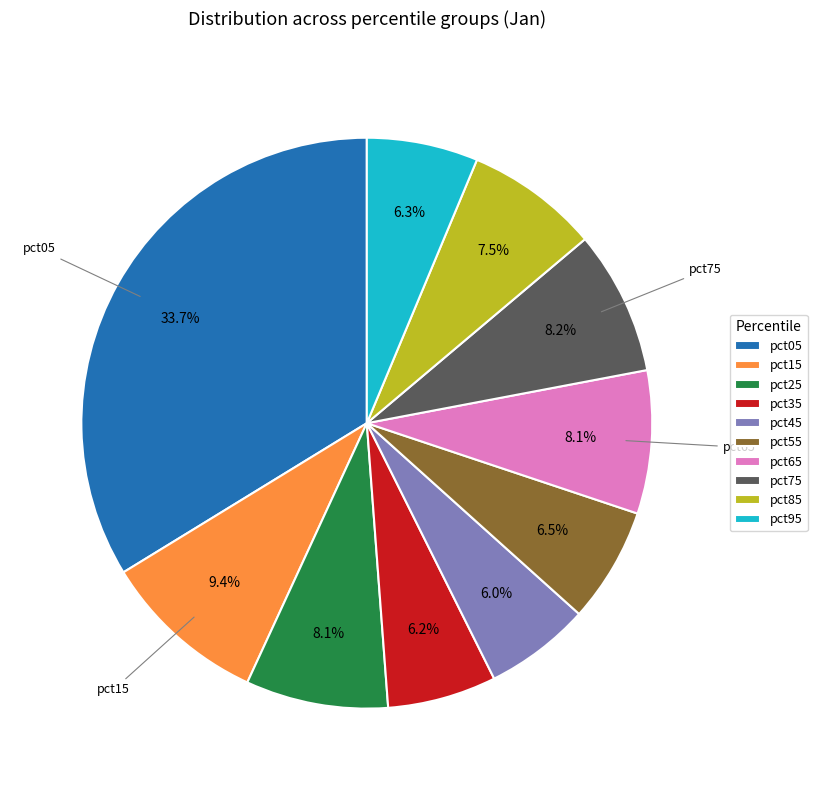

Combined, what portion of the pie is pct95 and pct55?

12.8%